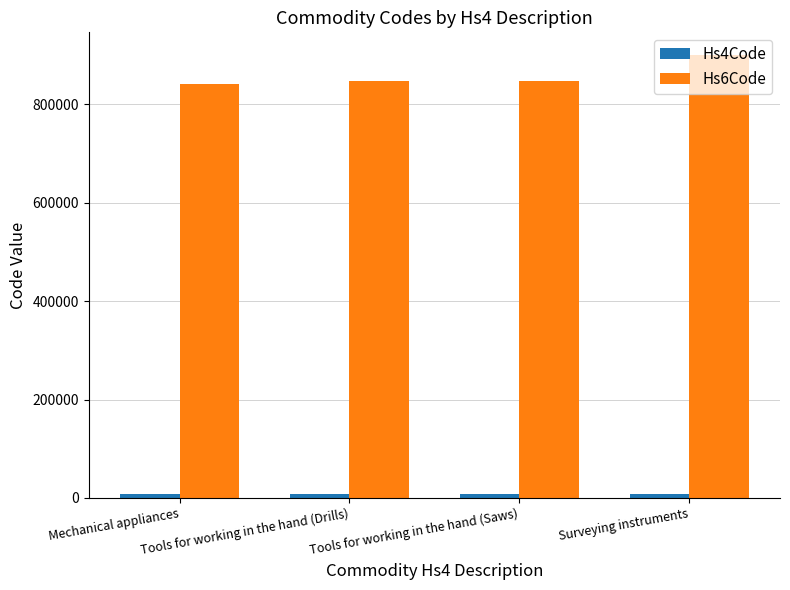

Which series has the largest total across all categories?

Hs6Code